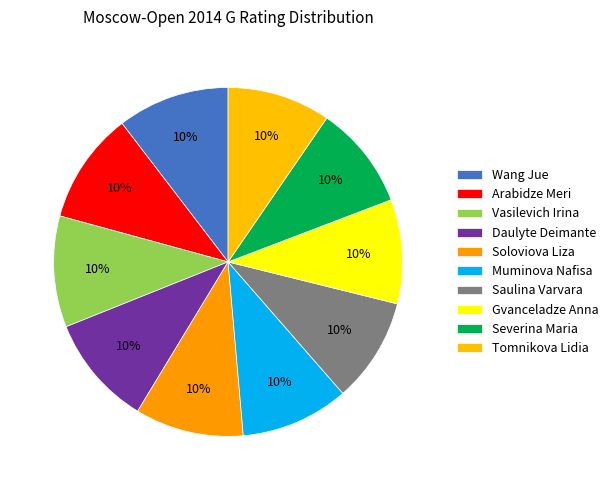

Which category has the smallest portion of the pie?

Tomnikova Lidia